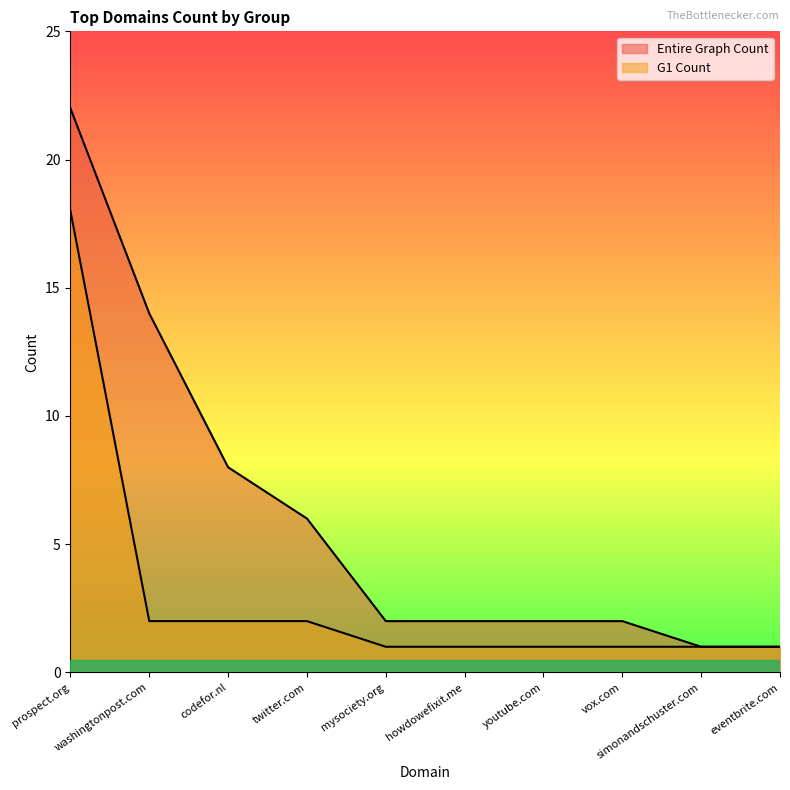

What is the highest value of the Entire Graph Count series?

22